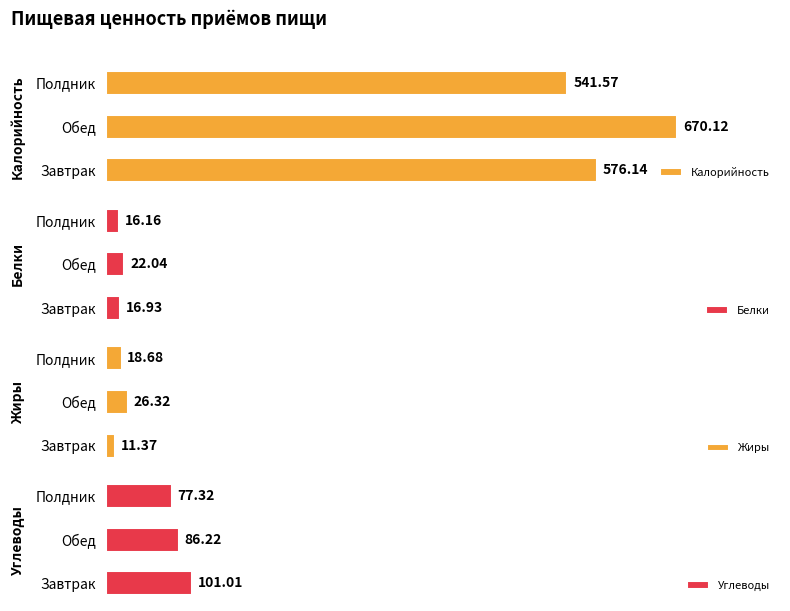

At which label is Калорийность closest to 605?

Завтрак